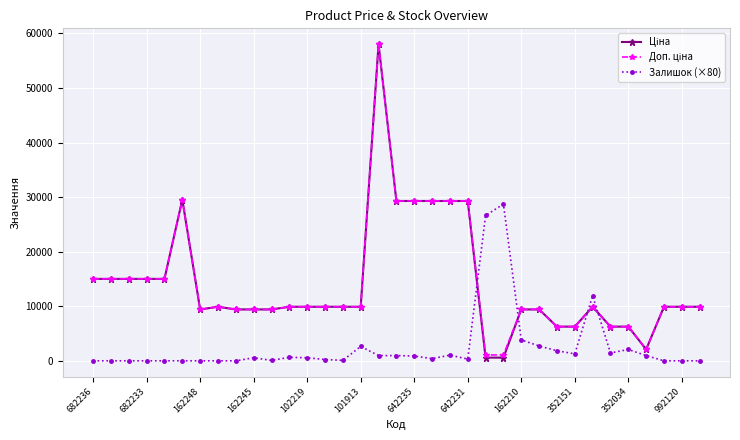

At how many categories does at least one series exceed 8030?

30